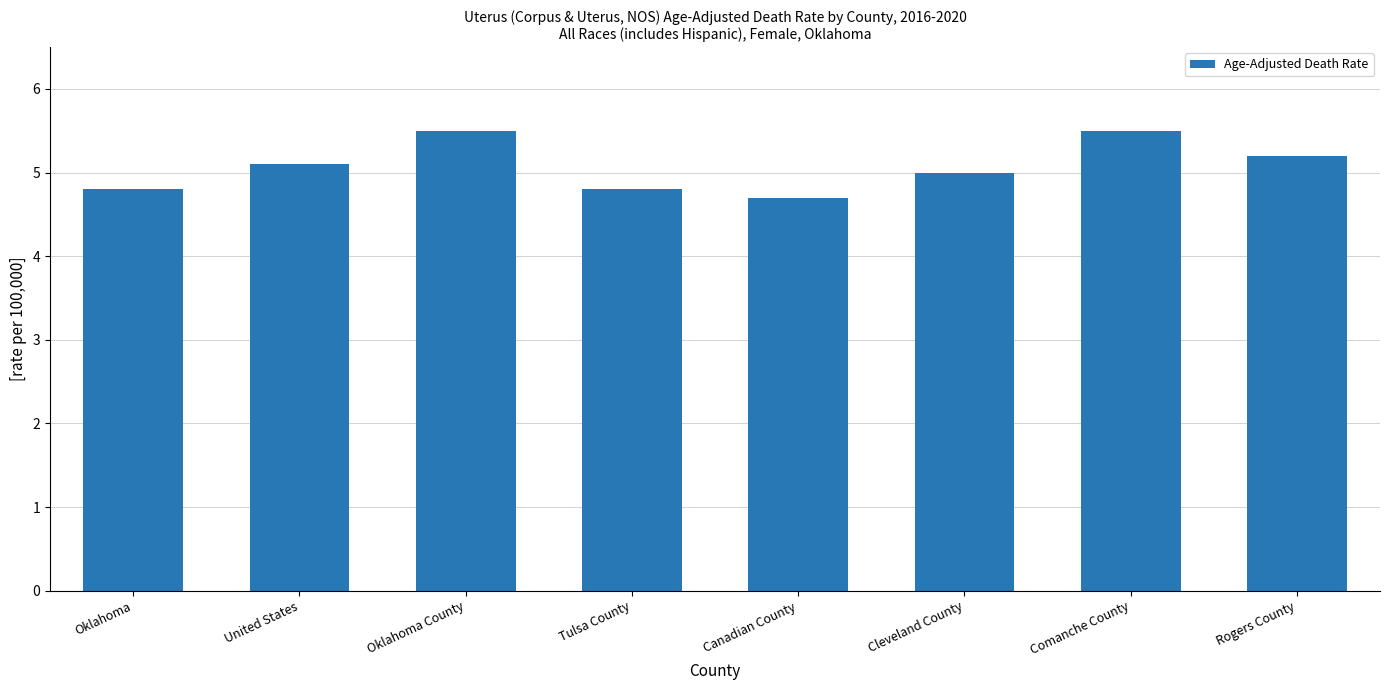

What is the value of the 2nd bar from the left?

5.1